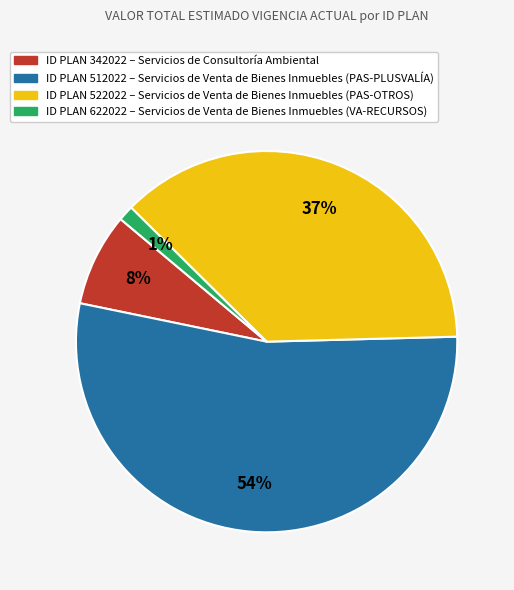

To the nearest percent, what is the average slice percentage?

25%